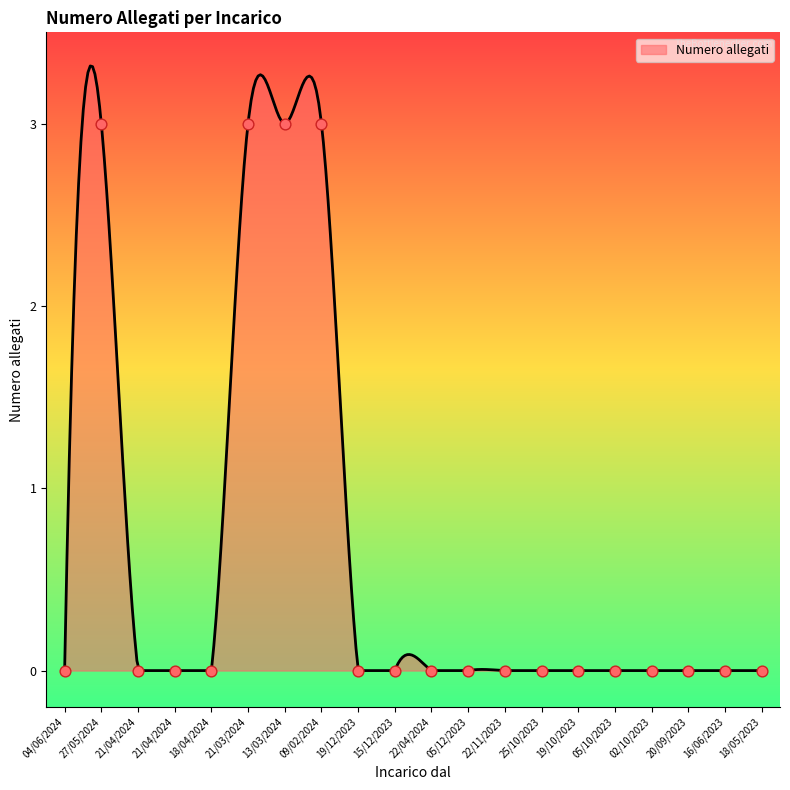

Which has a higher value, 21/04/2024 or 05/12/2023?

21/04/2024